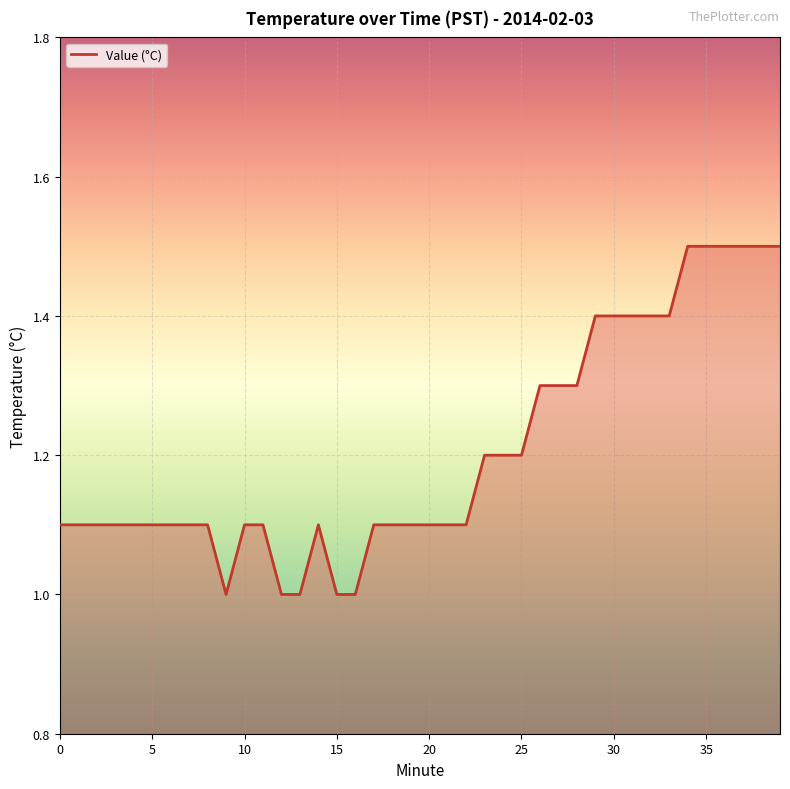

What is the greatest value displayed?

1.5